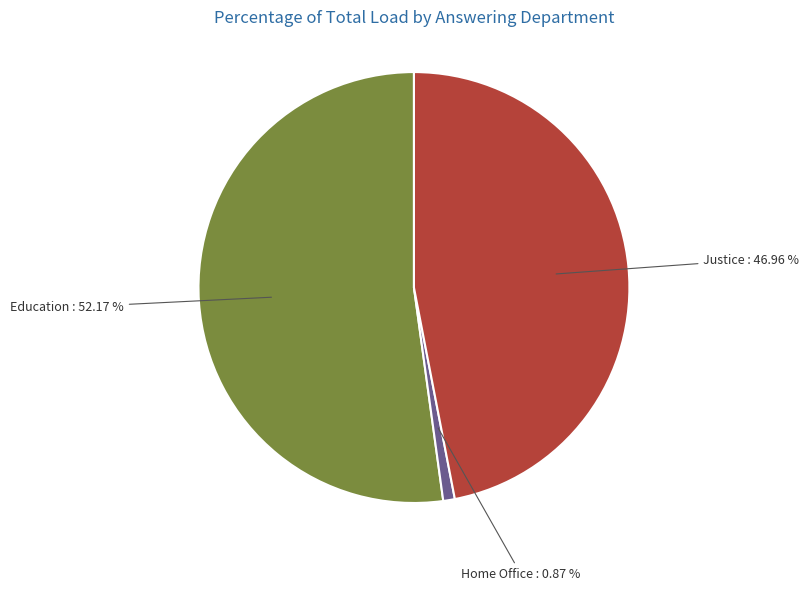

Is there a majority slice in this chart?

Yes